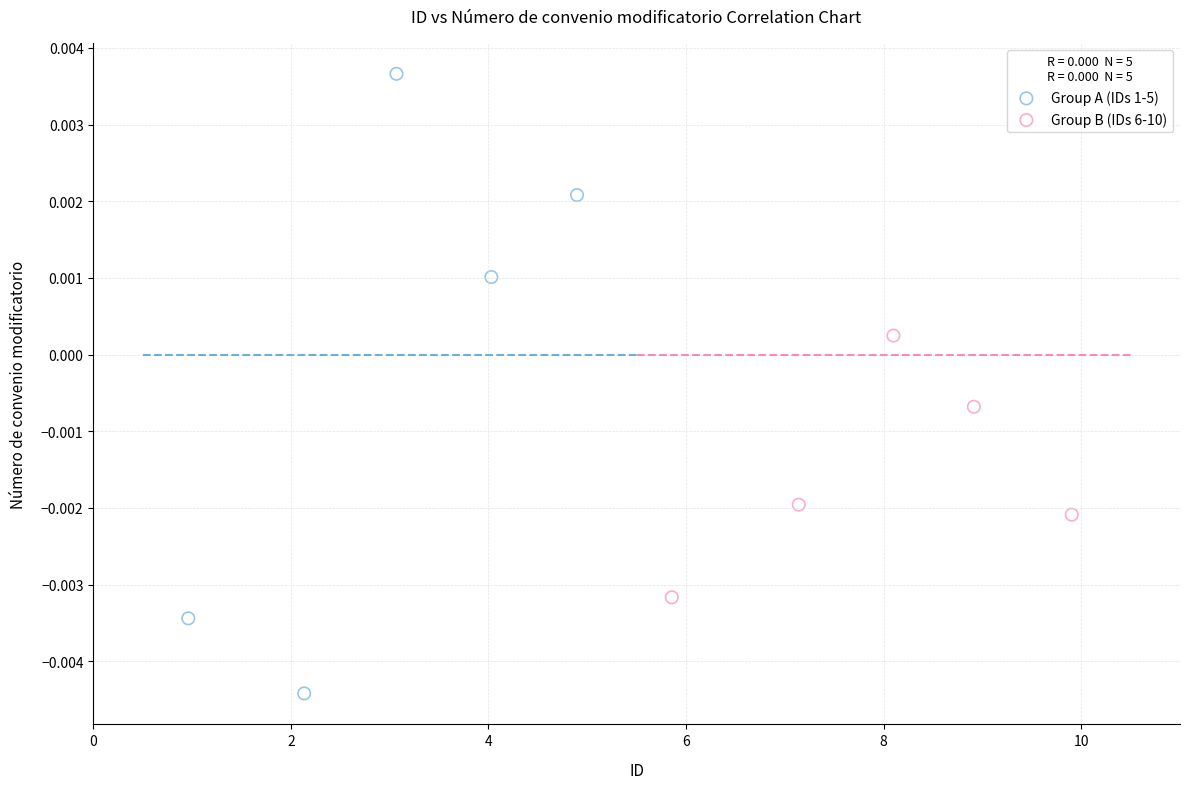

Which series reaches the maximum Y coordinate?

Group A (IDs 1-5)